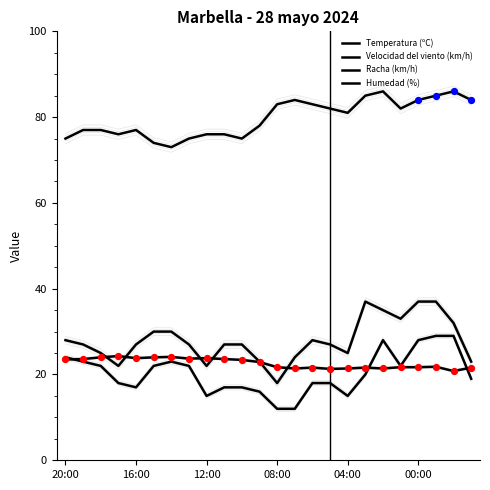

Which series reaches the minimum Y coordinate?

Velocidad del viento (km/h)